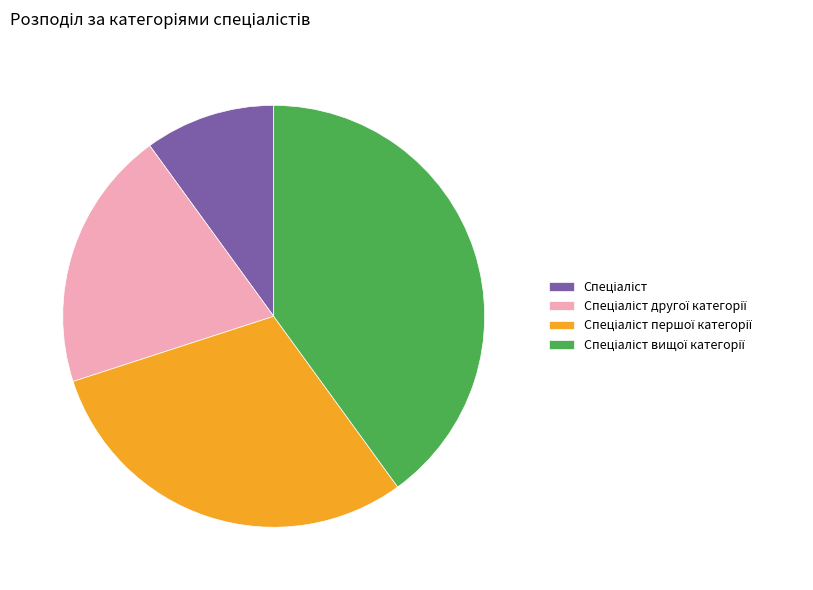

How many segments does this pie chart have?

4